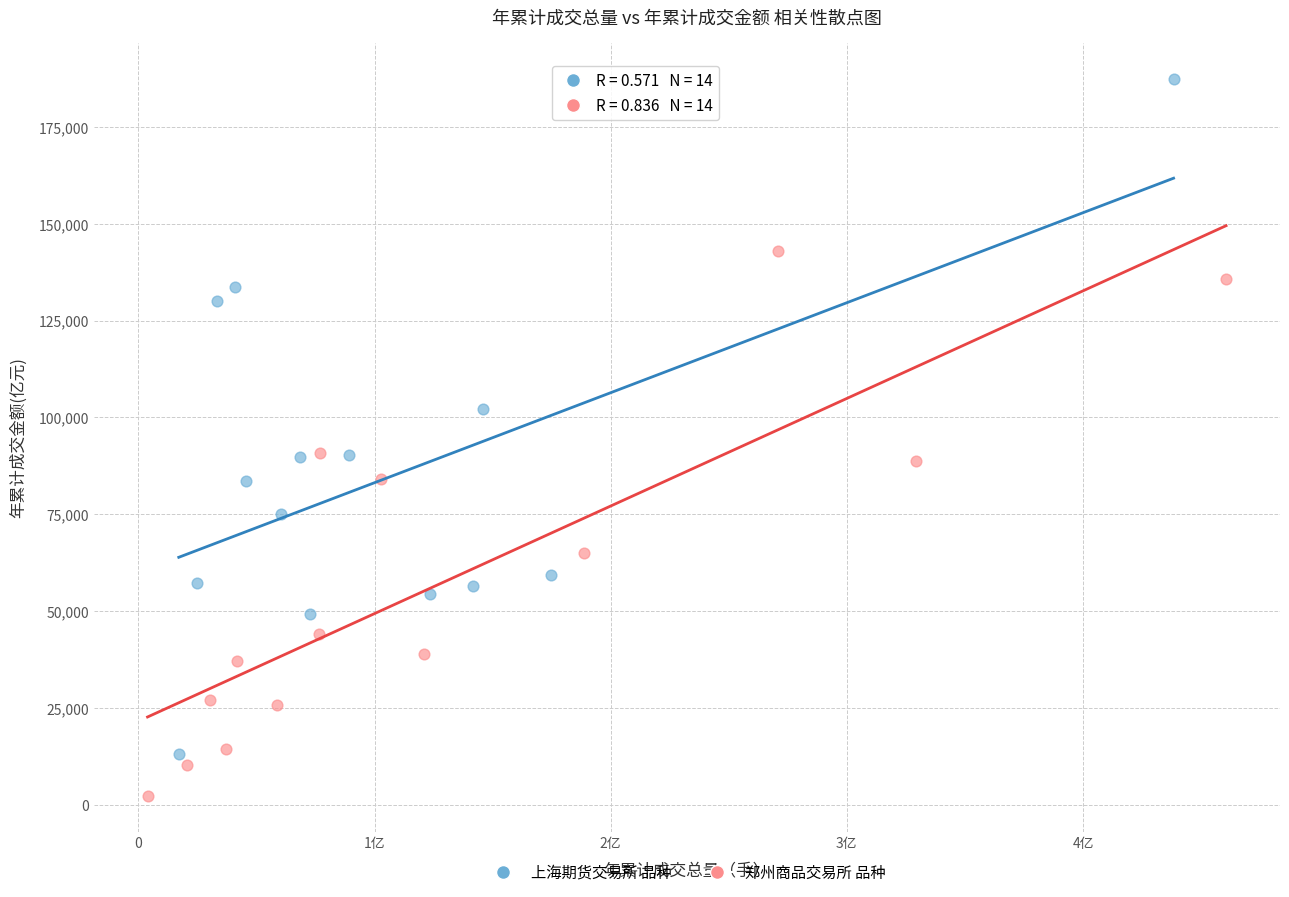

Which series has the largest Y range (max minus min)?

上海期货交易所 品种